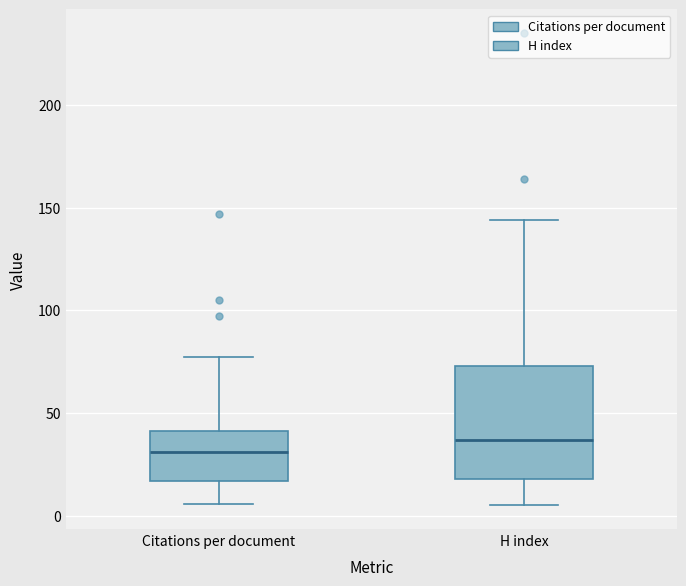

Where is the upper edge of the box for H index on the y-axis? The values are not printed on the chart, so give them approximately, as read against the axis.

75